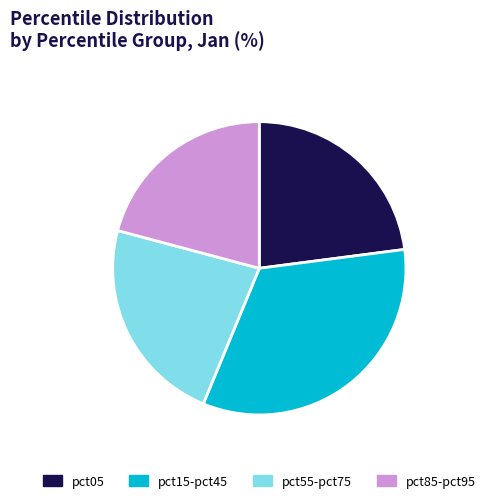

Does any single category account for the majority?

No